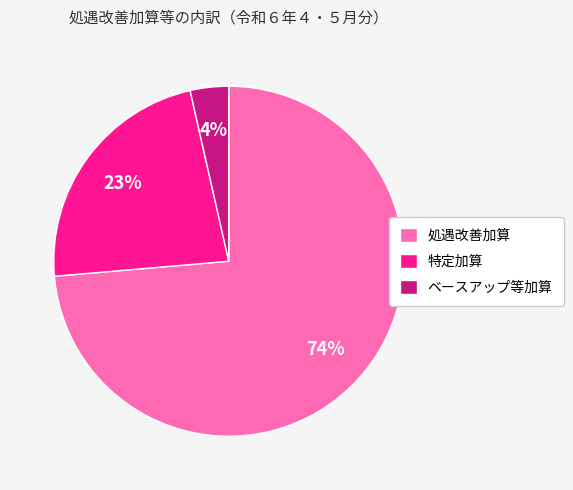

To the nearest percent, what percentage of the pie is 特定加算?

23%